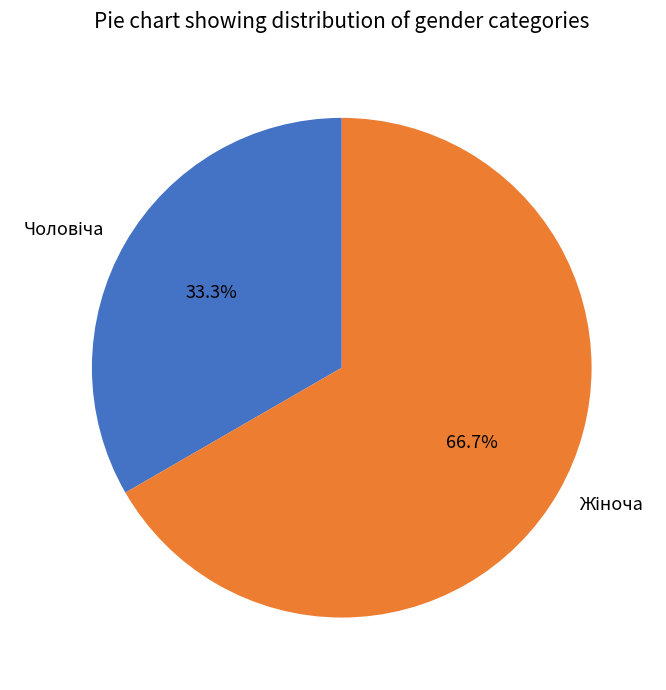

How many segments does this pie chart have?

2